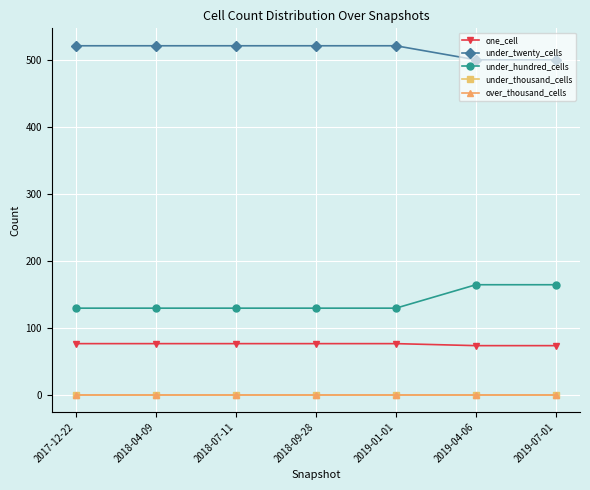

Does the chart have visible grid lines?

Yes